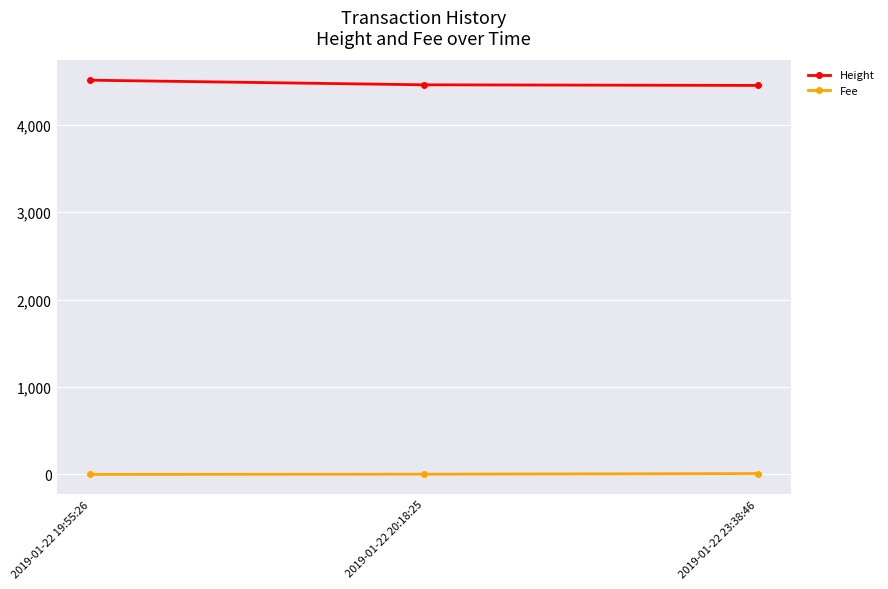

Where does the Height series first go above 4456?

2019-01-22 19:55:26